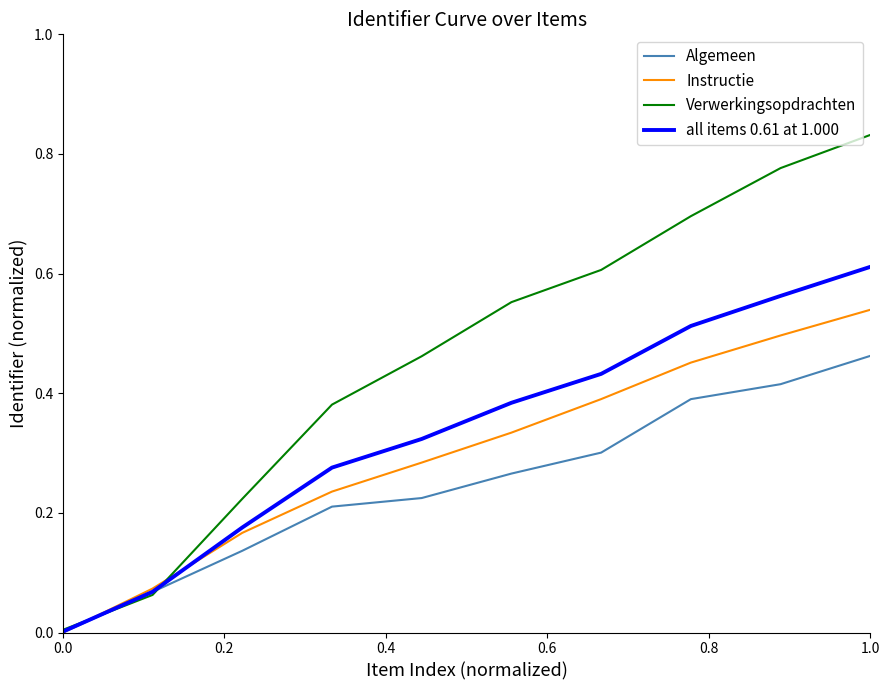

Which series has the largest total across all categories?

Verwerkingsopdrachten